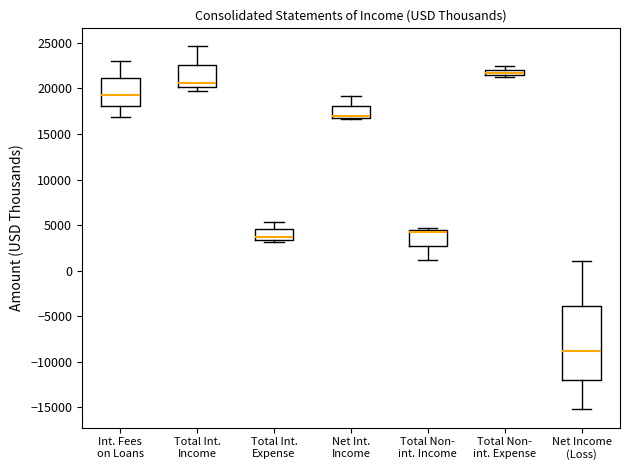

Where is the upper edge of the box for Int. Fees on Loans on the y-axis? The values are not printed on the chart, so give them approximately, as read against the axis.

21000